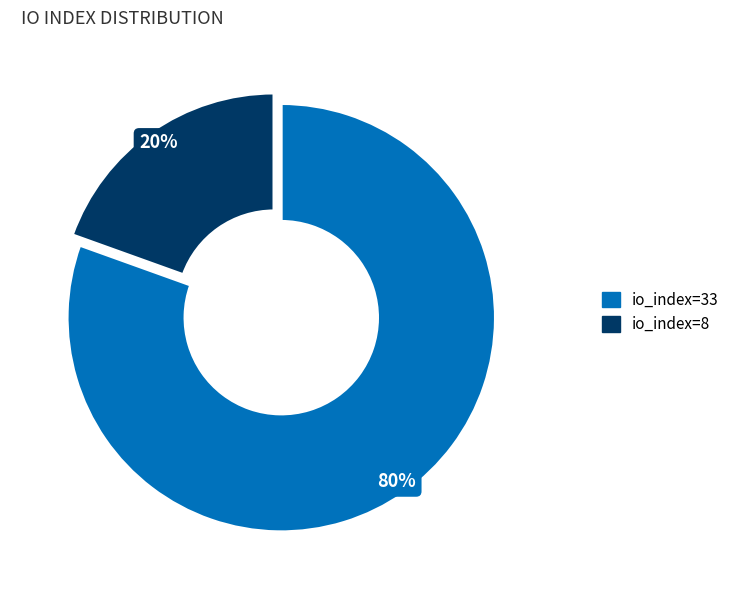

To the nearest percent, what portion does io_index=8 represent?

20%